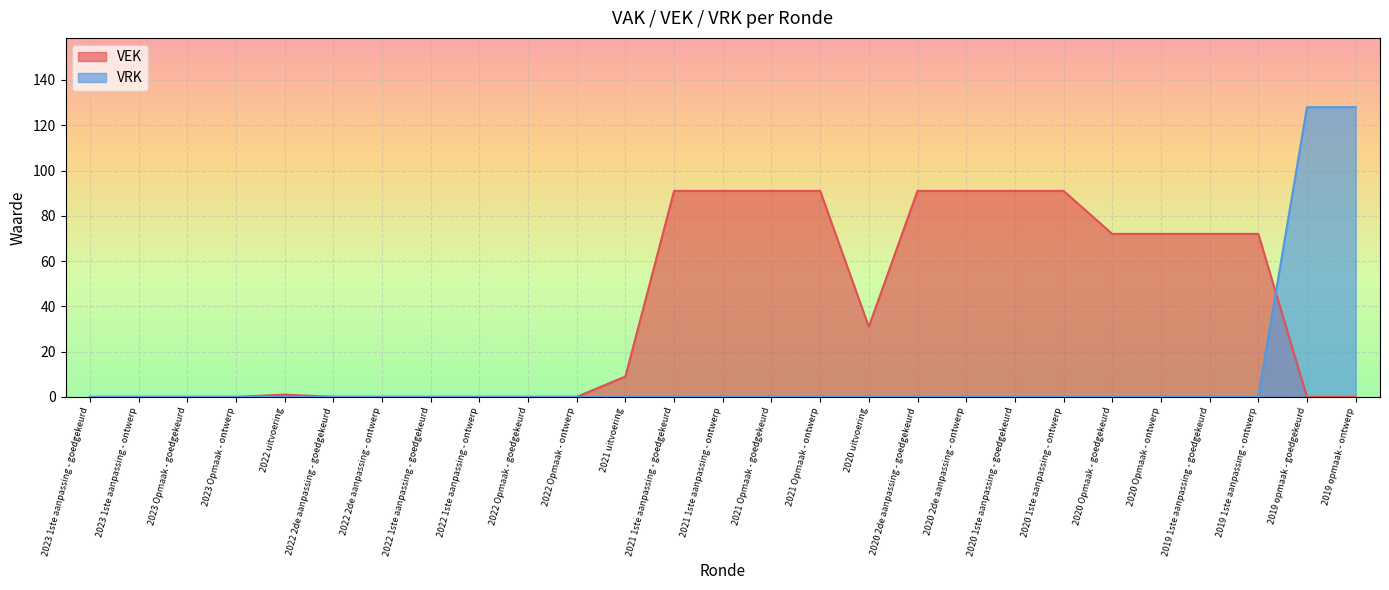

What is the label of the 25th point from the right?

2023 Opmaak - goedgekeurd